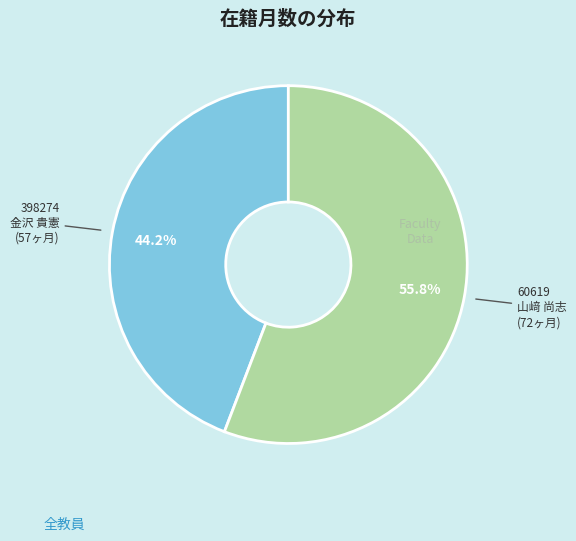

Is there a majority slice in this chart?

Yes